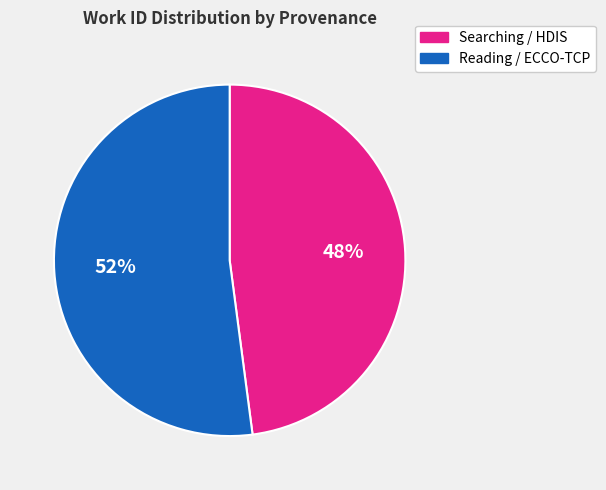

Which slice is the smallest?

Searching / HDIS